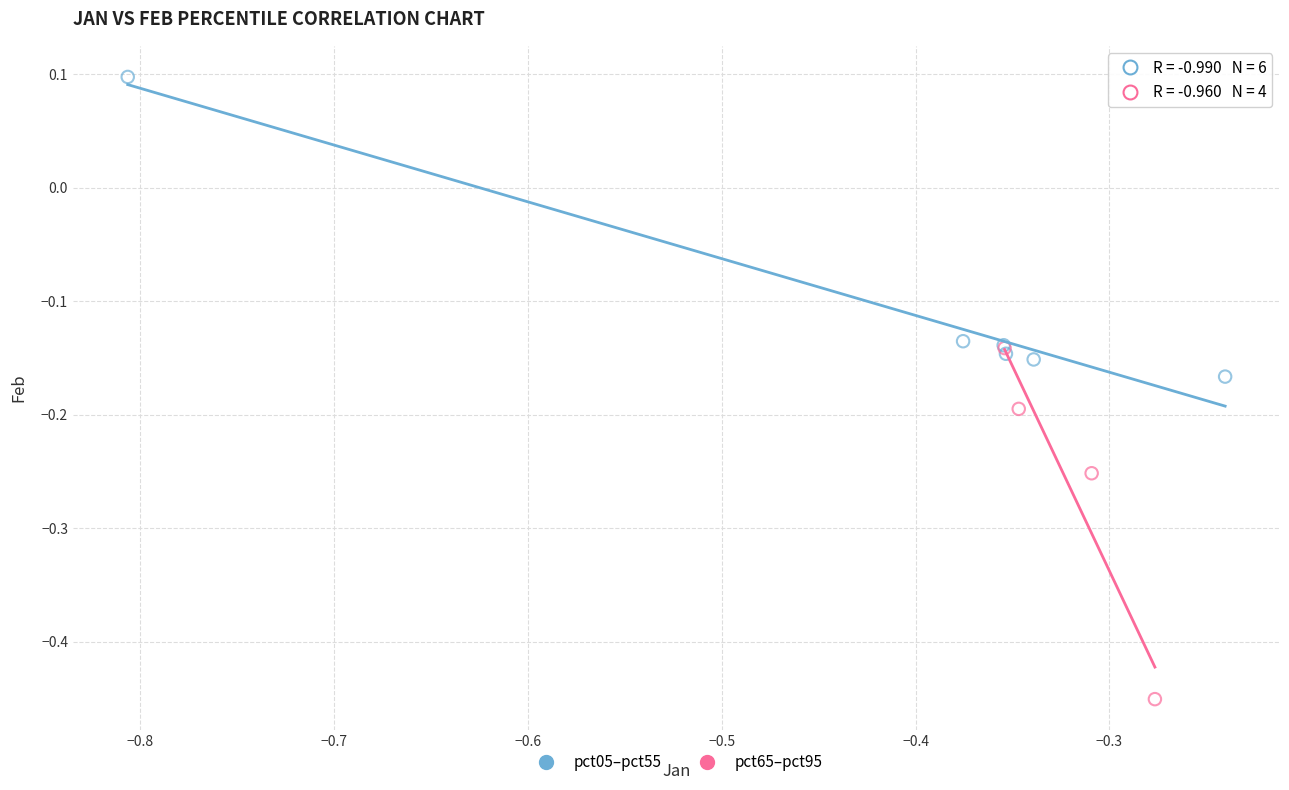

Which series has the widest spread of Y values?

pct65–pct95